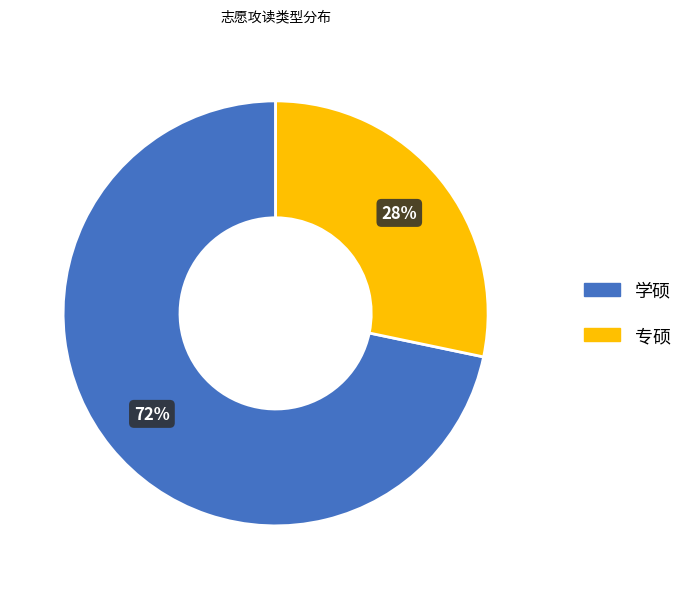

Do 学硕 and 专硕 together represent more than half of the pie?

Yes